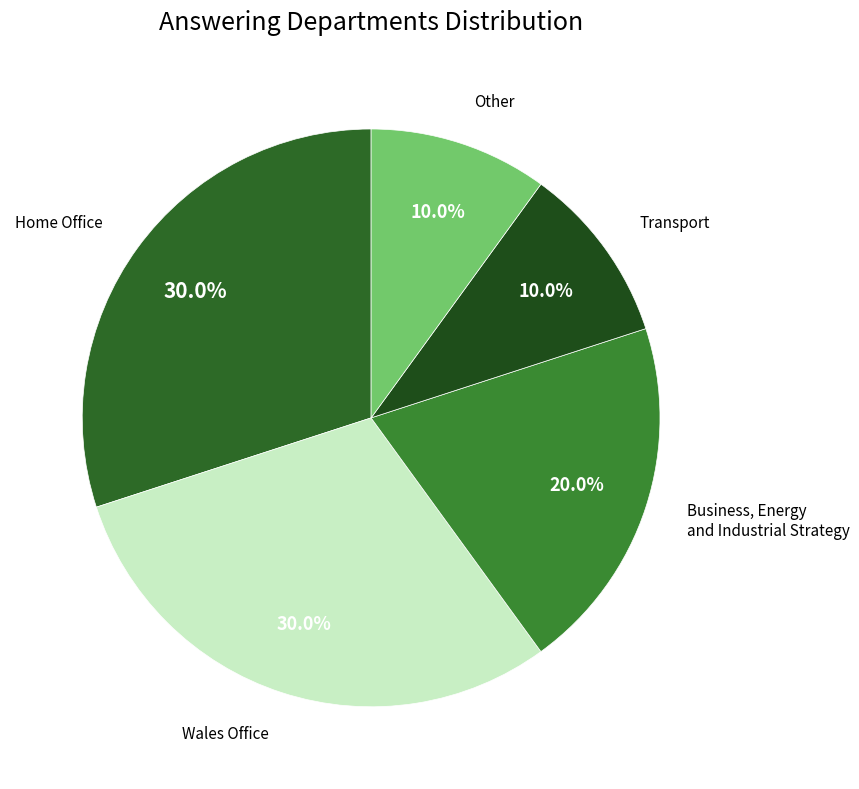

Count the number of slices in the pie.

5